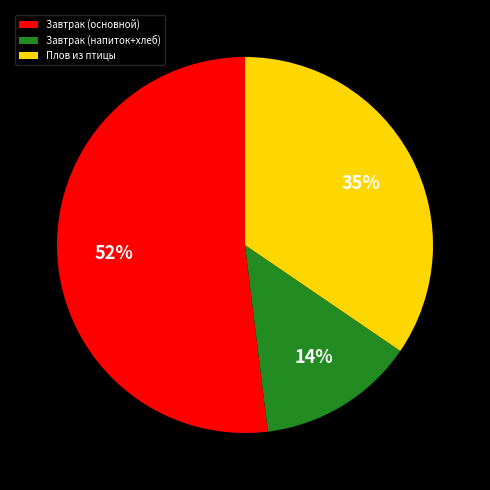

What is the largest slice in the pie chart?

Завтрак (основной)